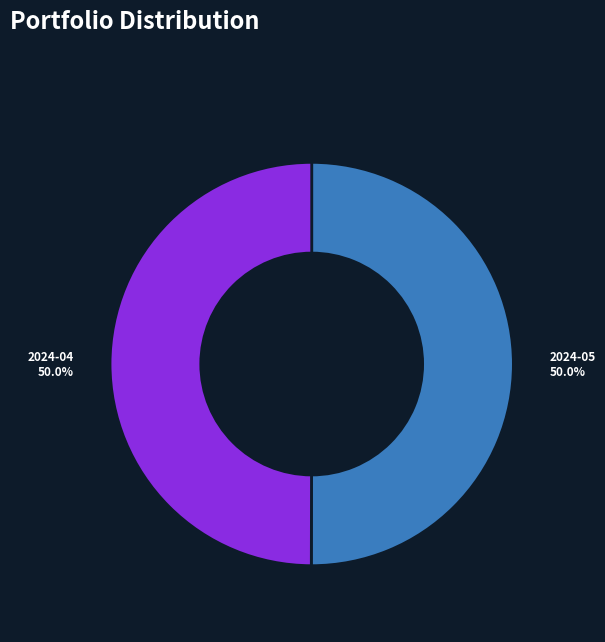

How much of the chart is everything except 2024-05 50.0%?

50.0%